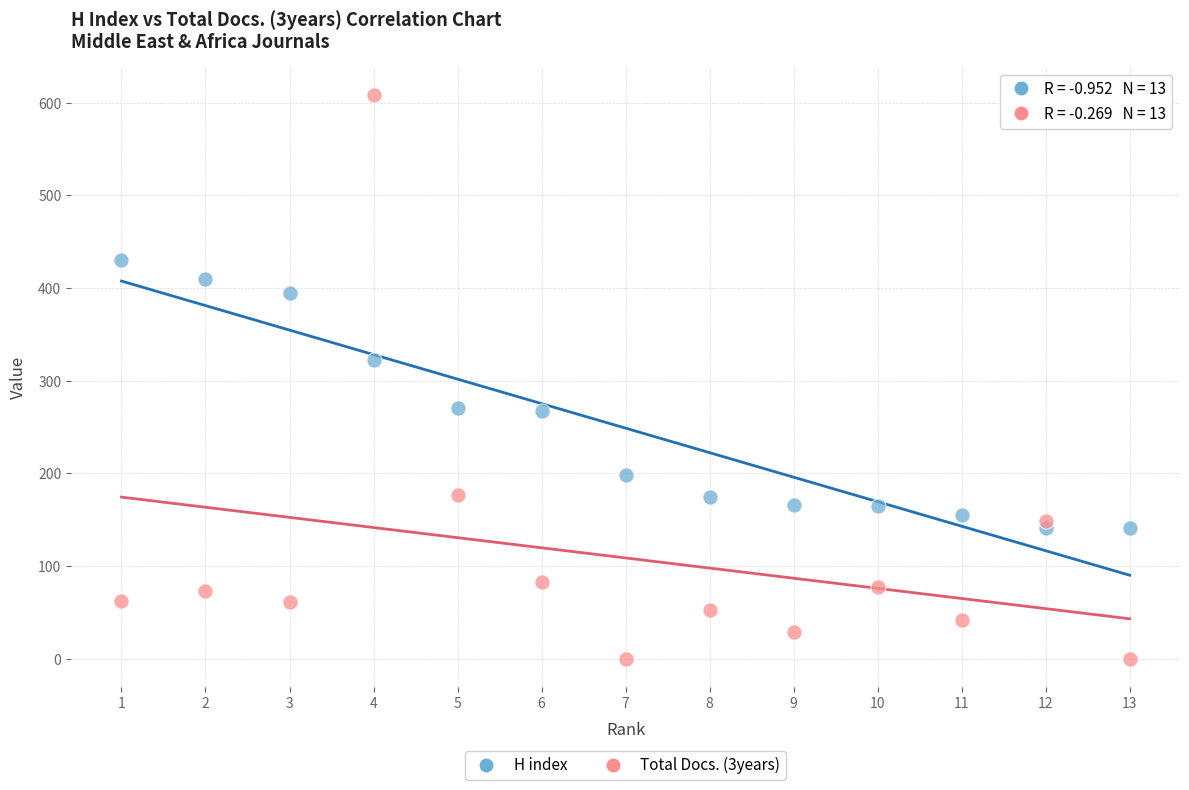

What are all the series names shown in the legend?

H index, Total Docs. (3years)